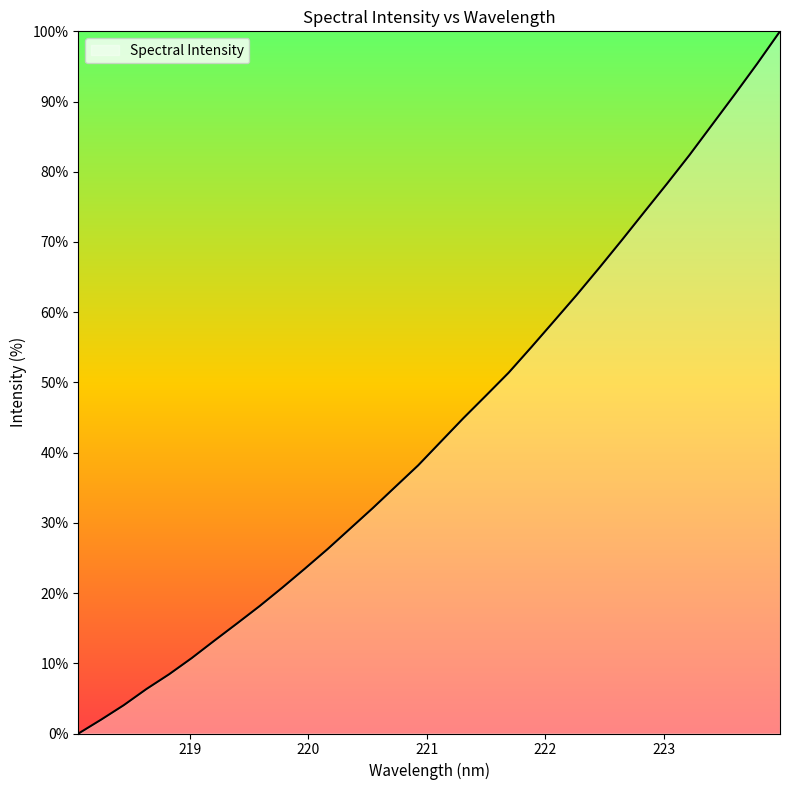

What is the average value?

43.5